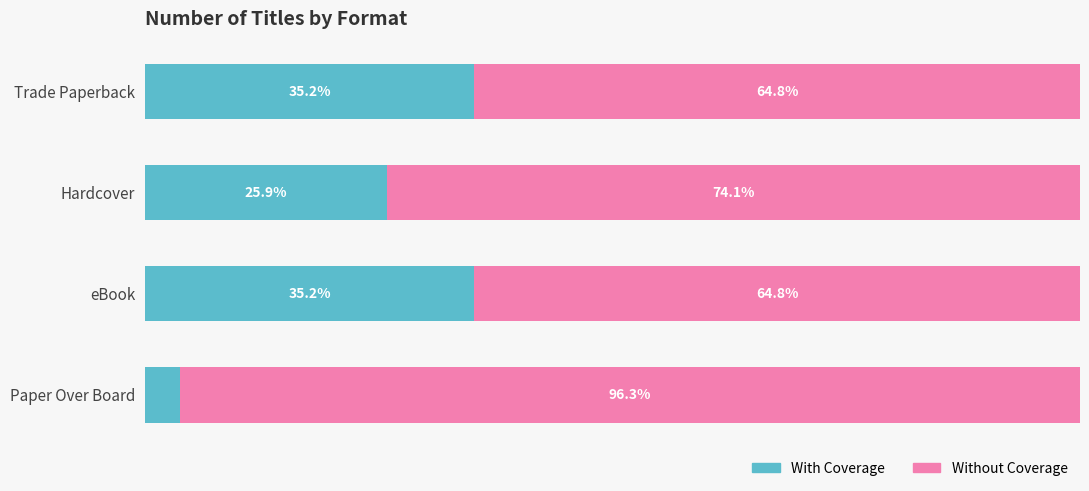

At which label is With Coverage closest to 19?

Hardcover